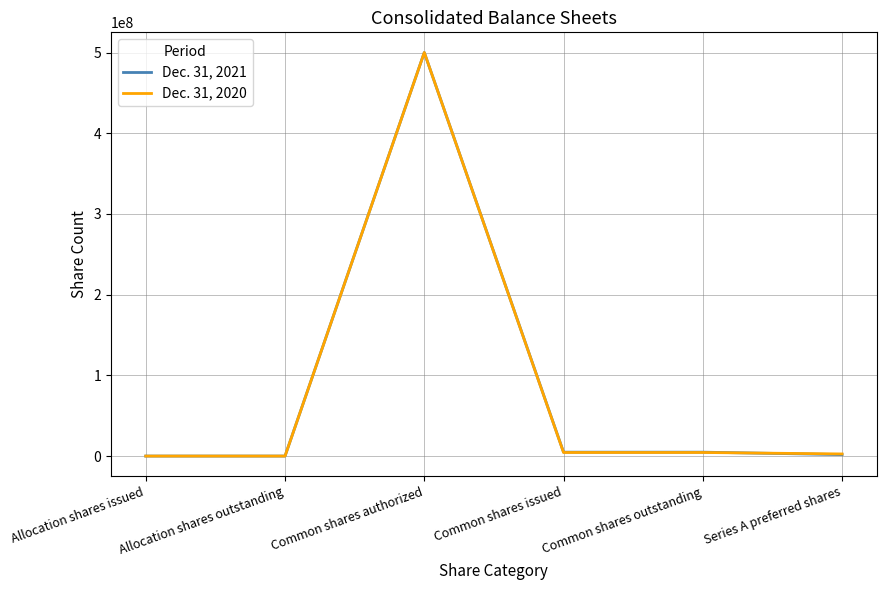

At which label does Dec. 31, 2021 reach its peak?

Common shares authorized